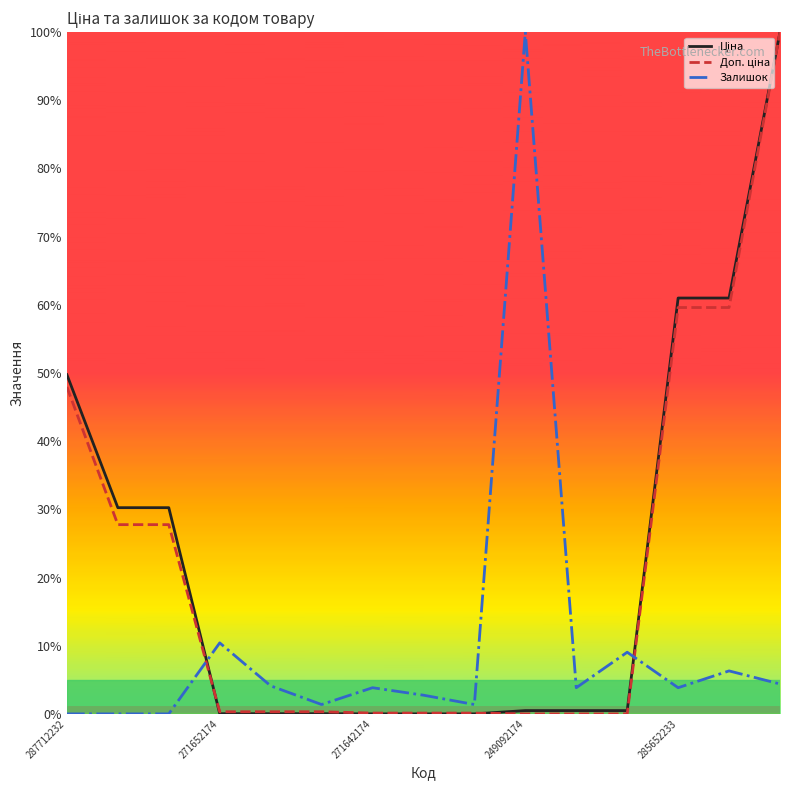

What is the maximum value shown in the chart?

100.0